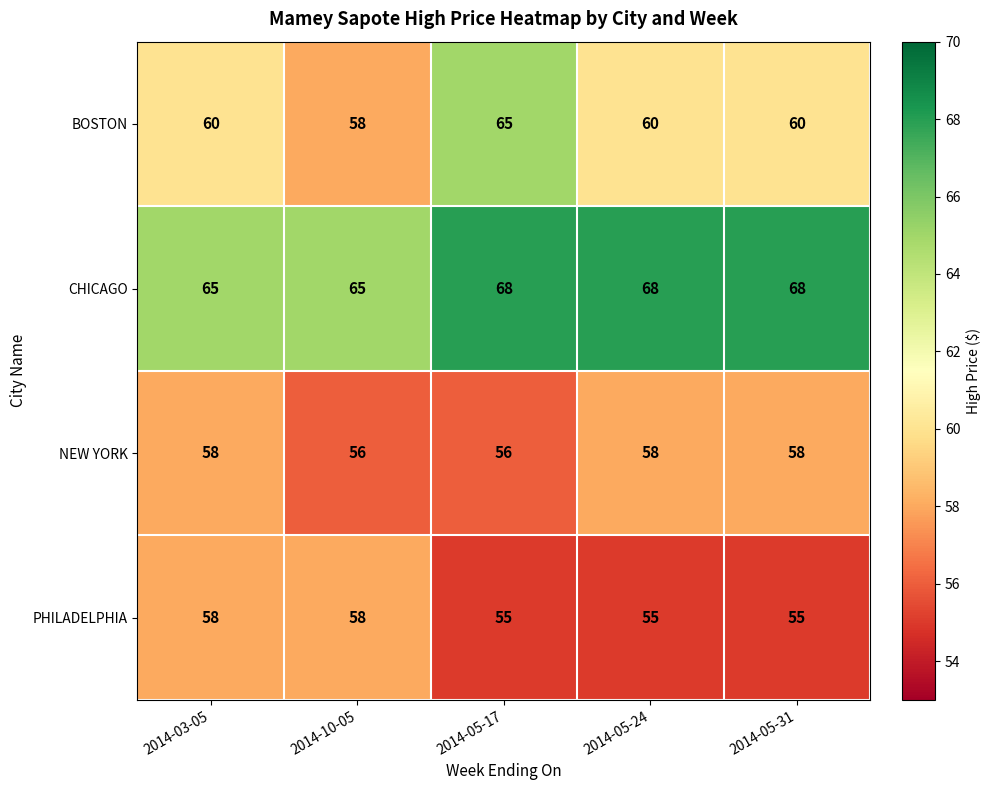

What is the difference between the maximum and minimum values in the BOSTON series?

7